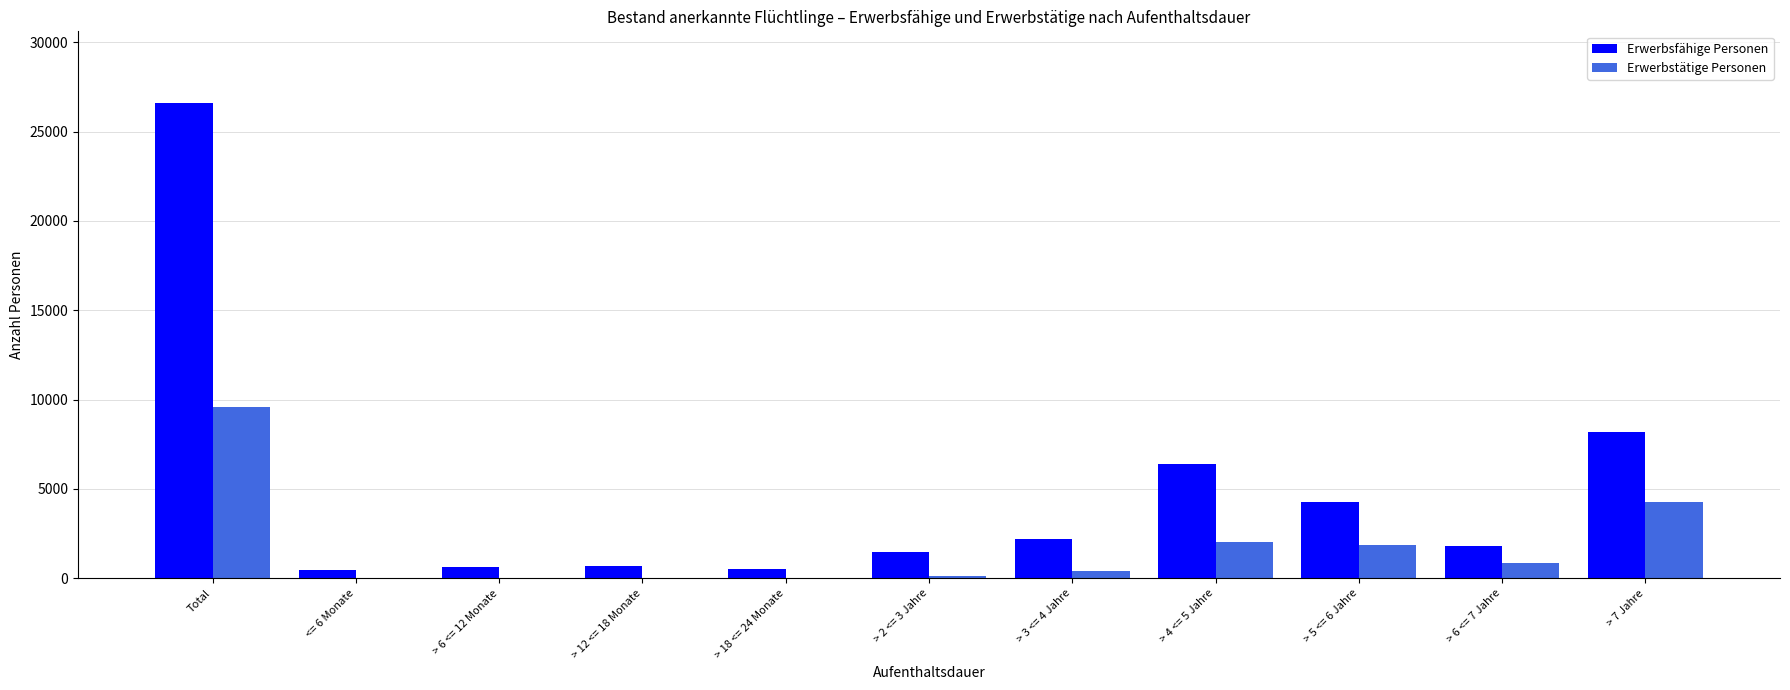

Are the bars grouped side by side (vs. stacked)?

Yes